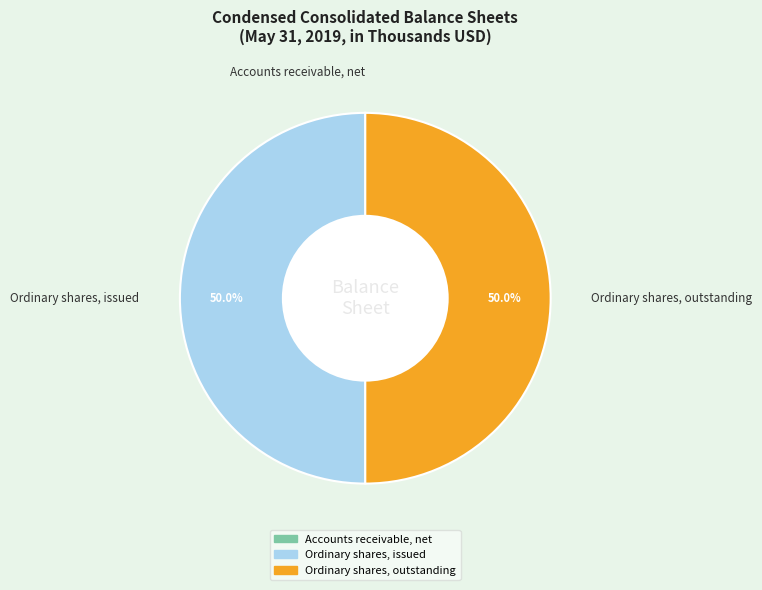

To the nearest percent, what is the difference between the largest and smallest slice percentages?

50%